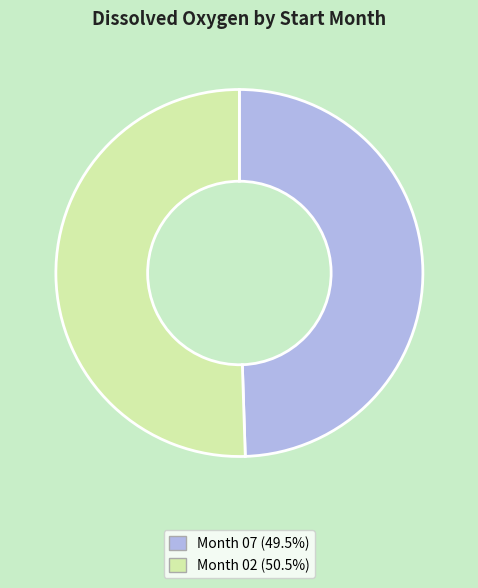

Does Month 02 (50.5%) represent more than half of the total?

Yes